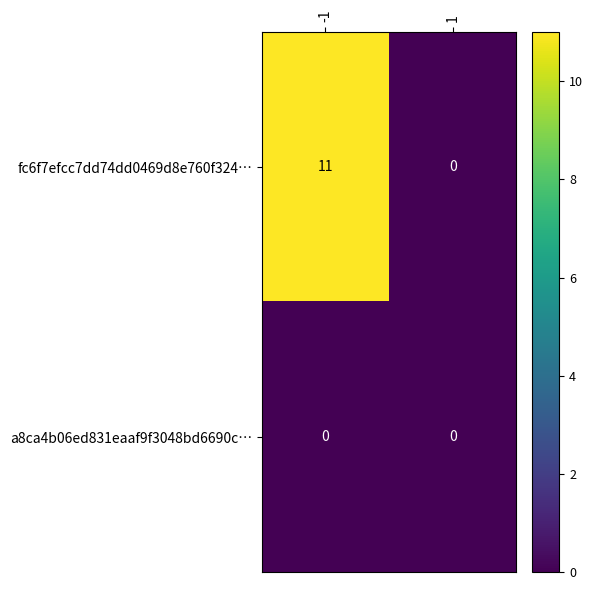

Reading right to left, what are all the values shown in this chart?

fc6f7efcc7dd74dd0469d8e760f324…: 0	11
a8ca4b06ed831eaaf9f3048bd6690c…: 0	0